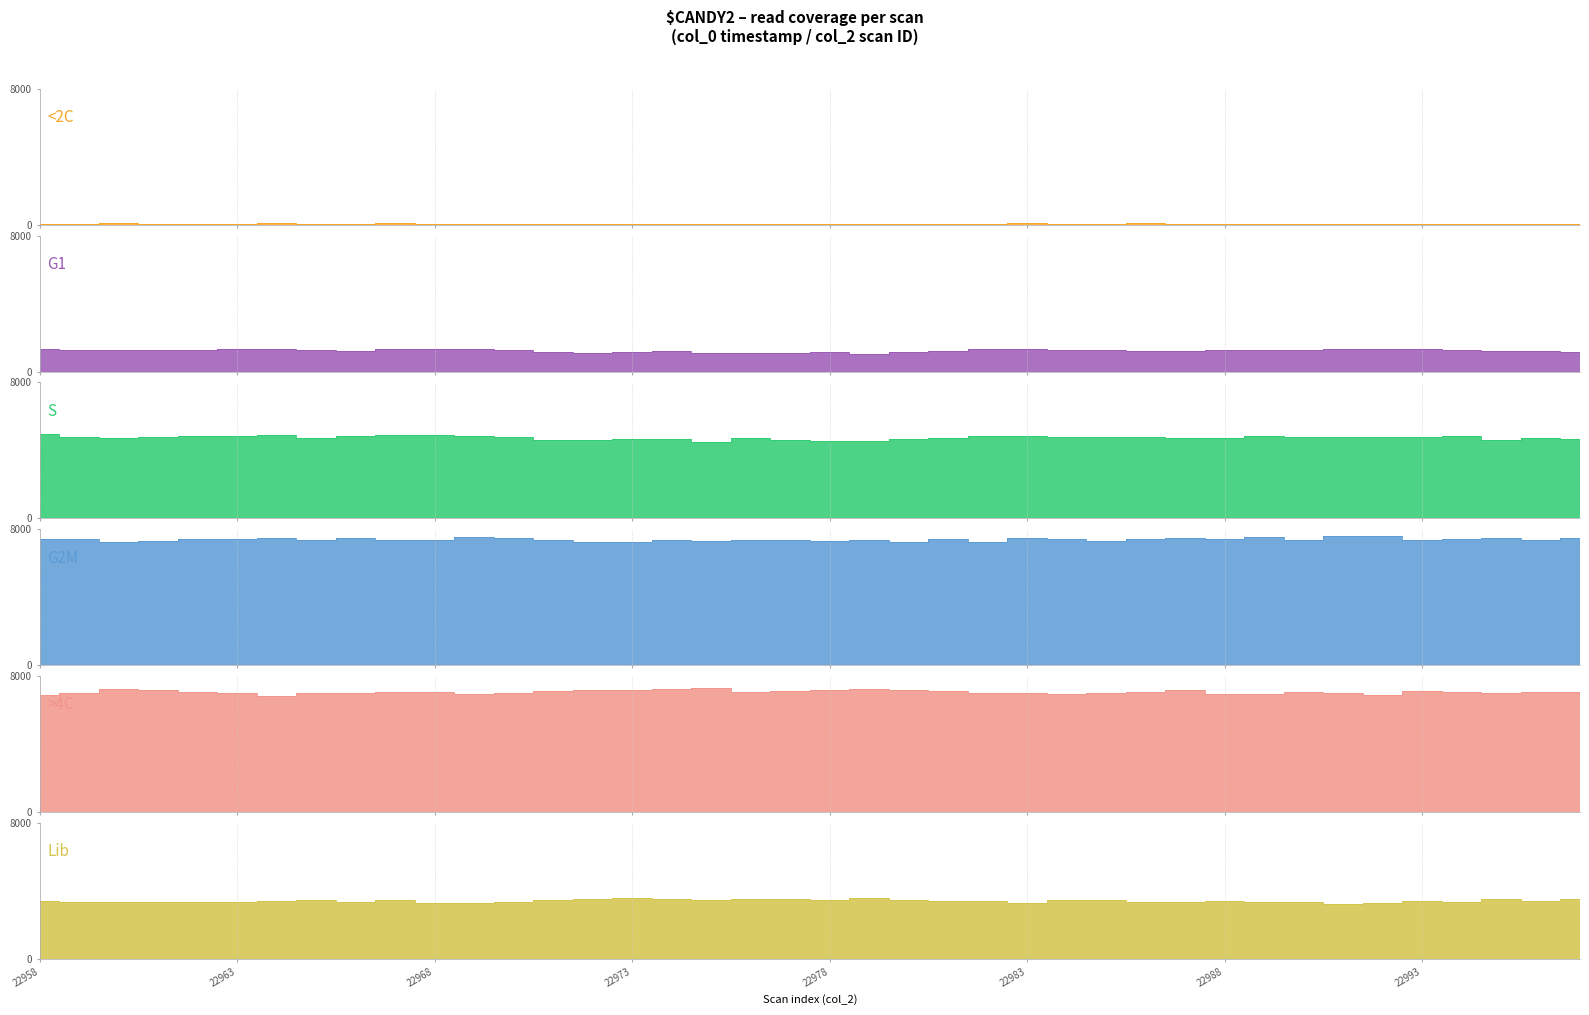

At how many categories does at least one series exceed 368?

40